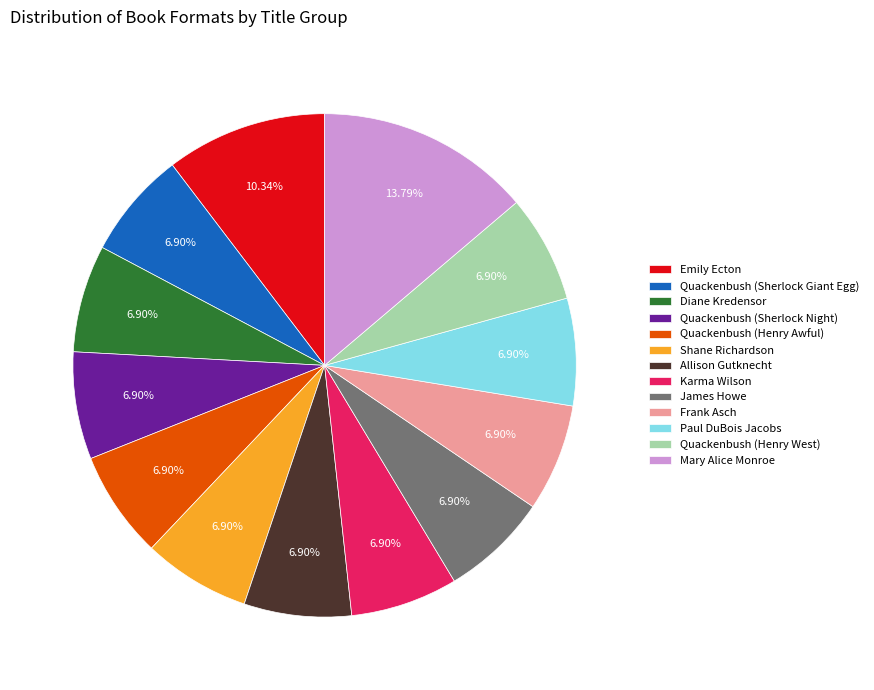

Which category has the biggest portion of the pie?

Mary Alice Monroe